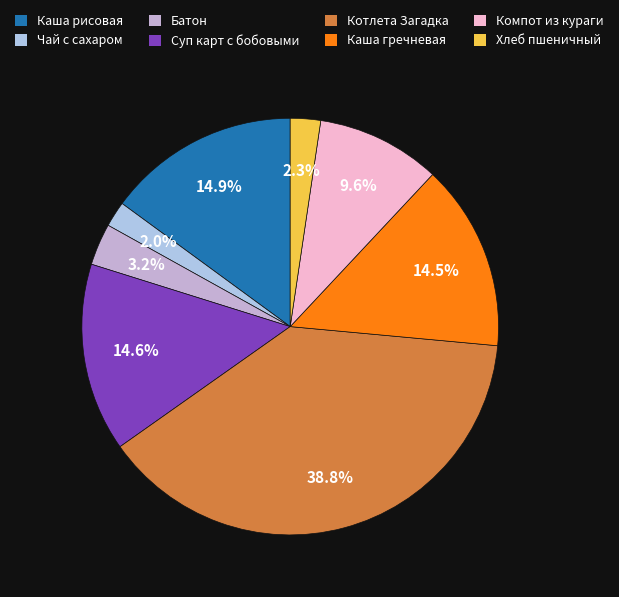

What is the largest slice in the pie chart?

Котлета Загадка